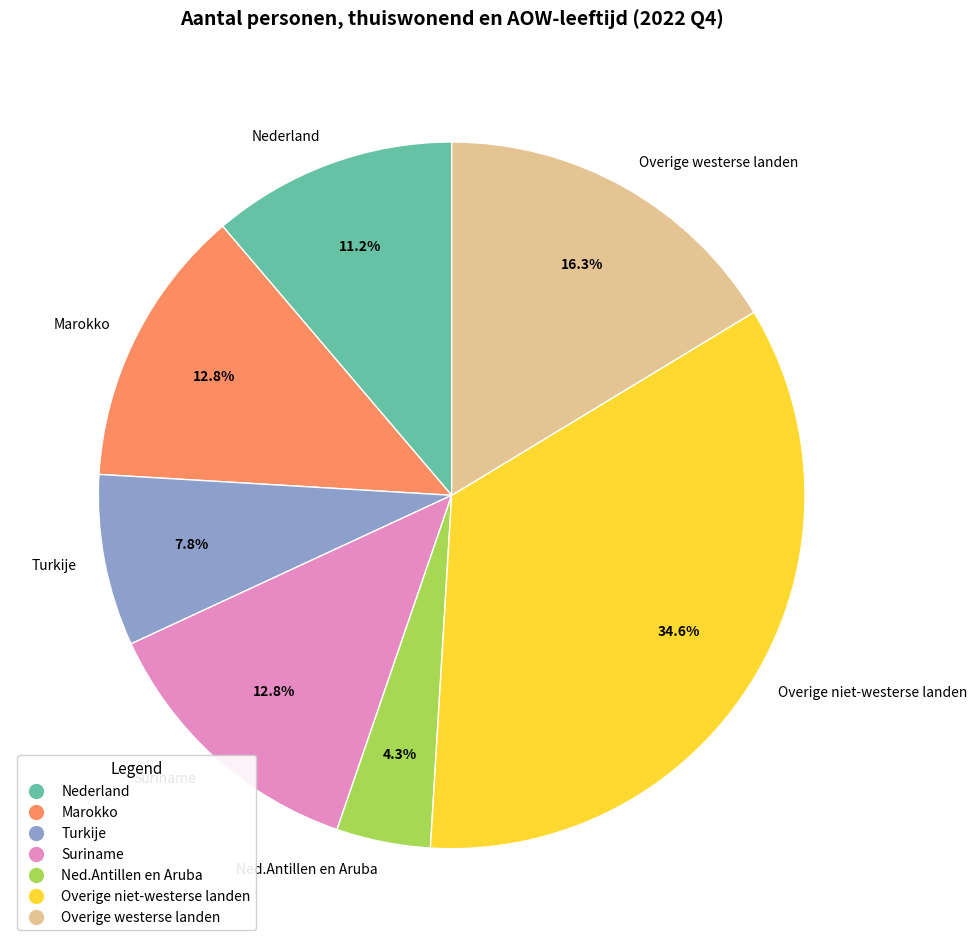

Is it true that Overige westerse landen is 16% of the pie?

True